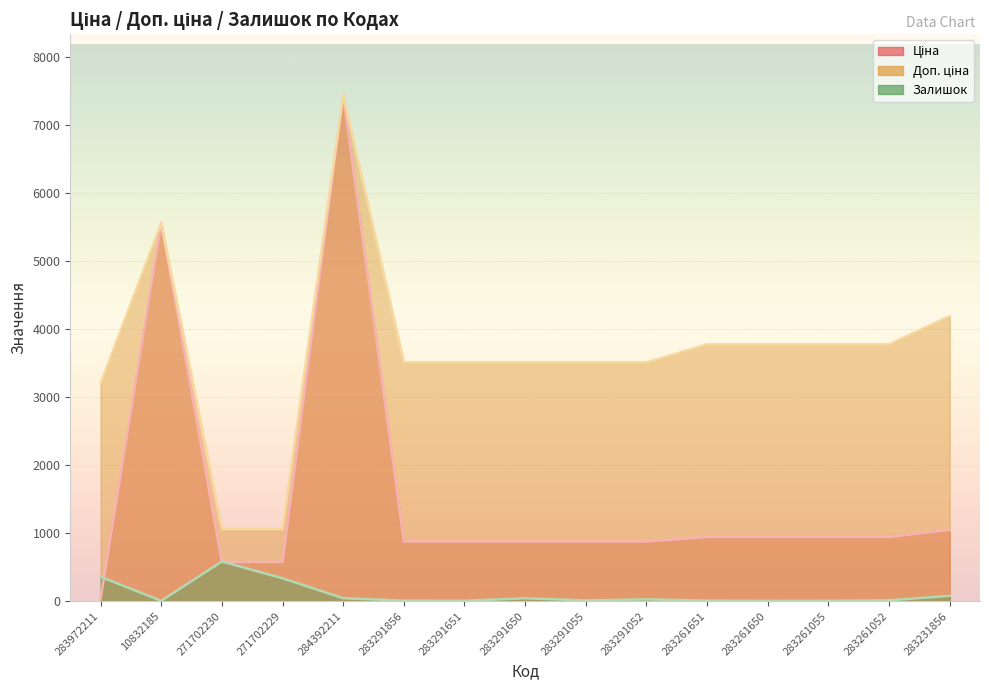

Which category has the highest value in the Ціна series?

284392211